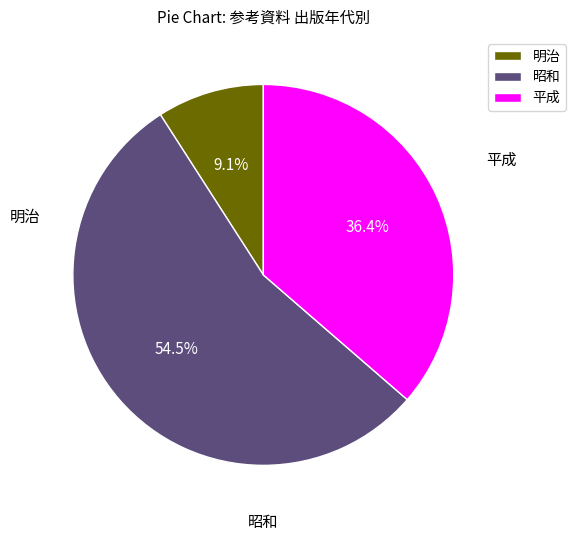

What percentage is NOT represented by 昭和?

45.5%